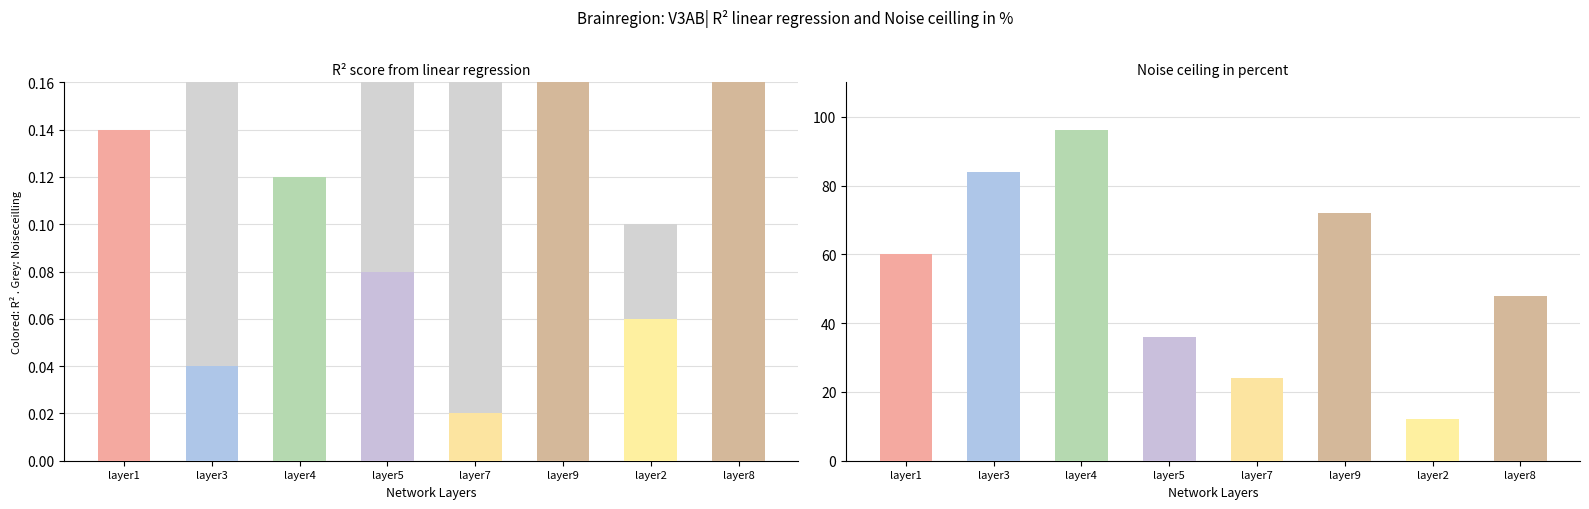

What is the difference between the values at layer9 and layer5?

0.1